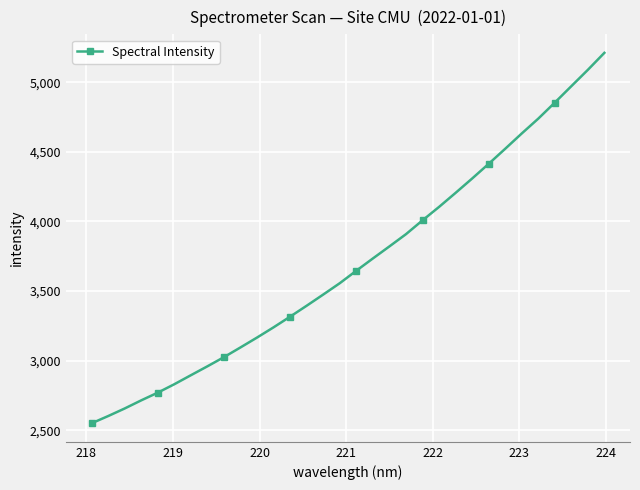

What is the average value?

3700.7